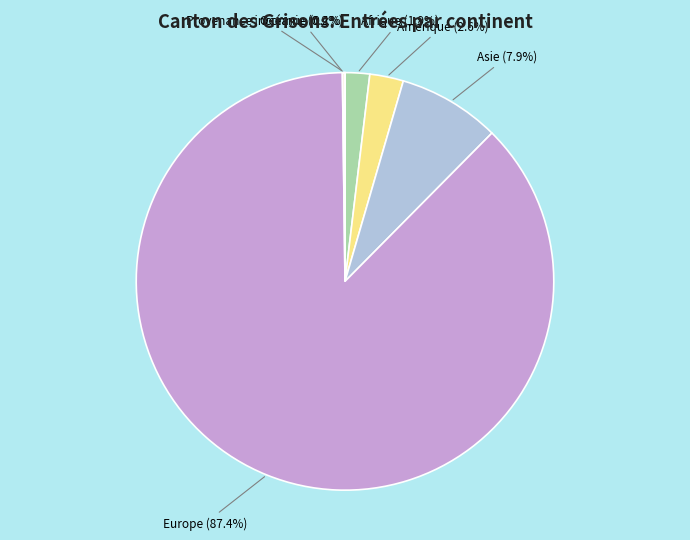

To the nearest percent, what percentage of the pie is Europe?

87%